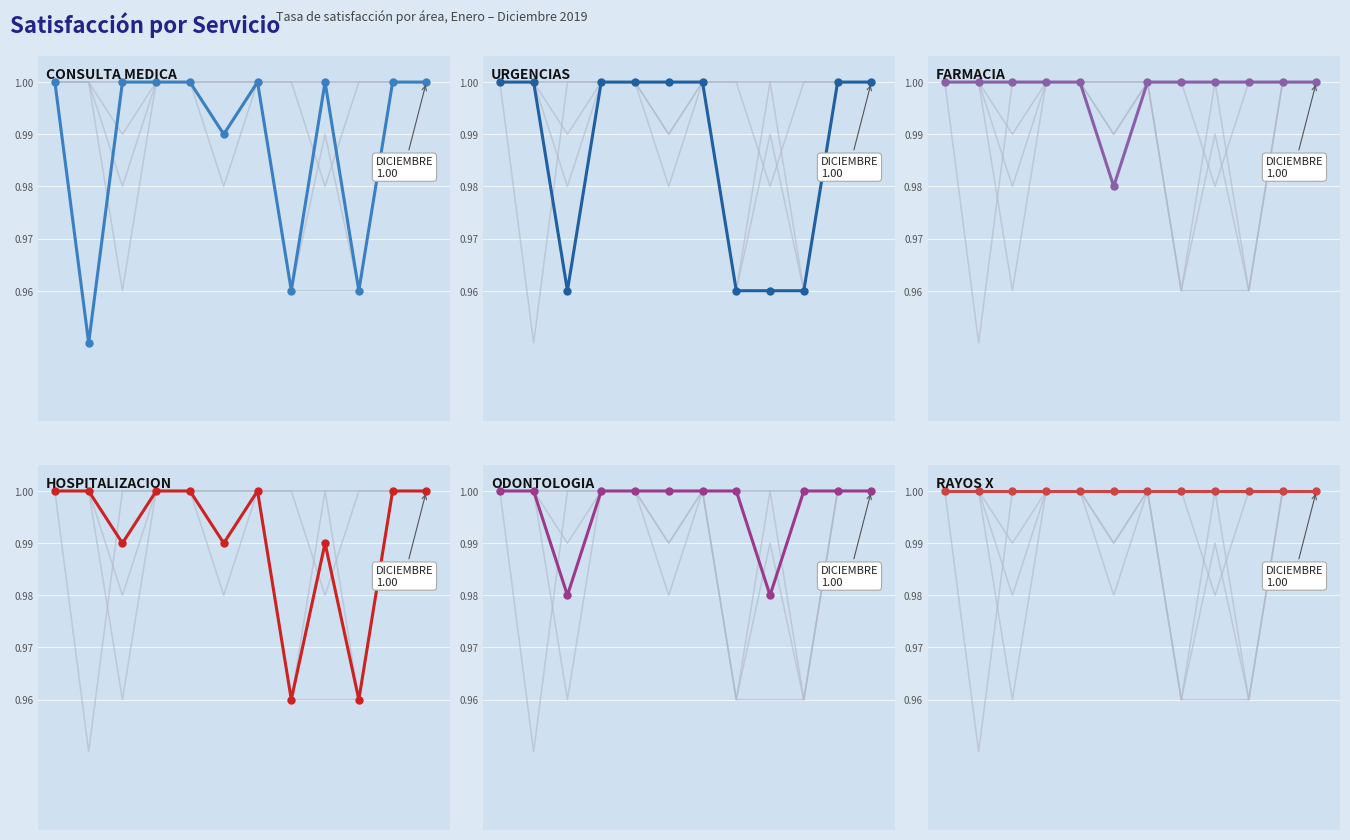

How many data points in ODONTOLOGIA are less than 1?

2